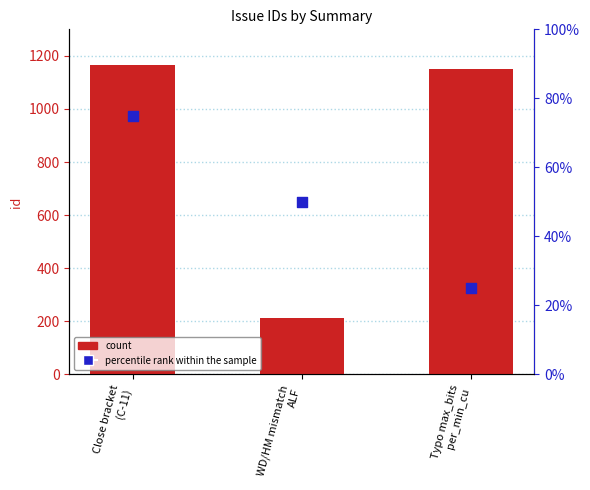

Is the value of count at Close bracket
(C-11) greater than the value of percentile rank within the sample at Typo max_bits
per_min_cu?

Yes